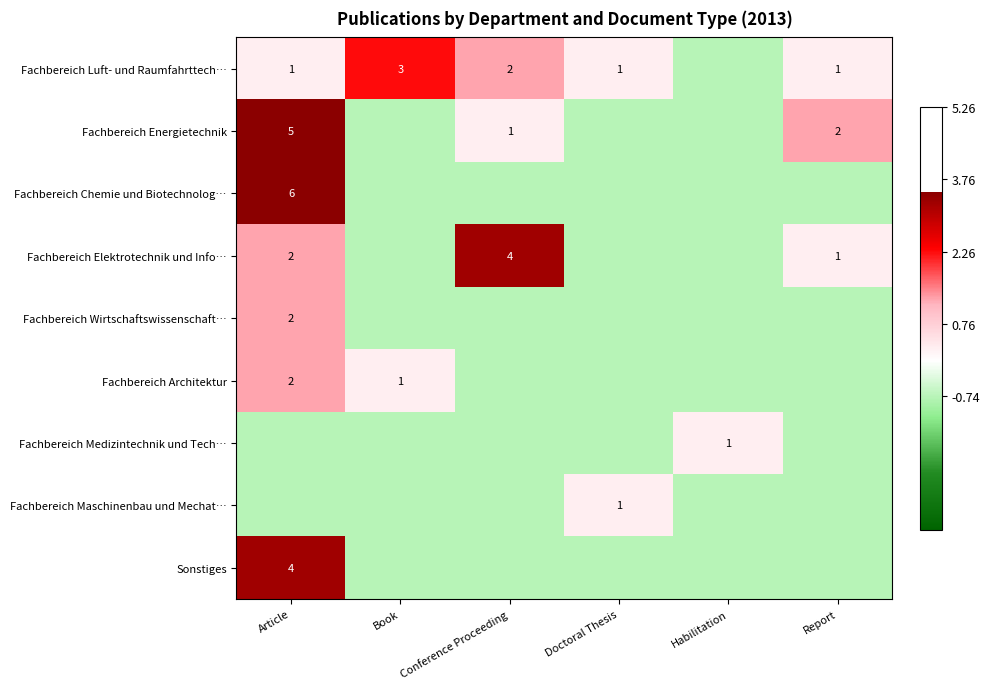

Rank the categories by Fachbereich Medizintechnik und Tech… value from lowest to highest.

Article, Book, Conference Proceeding, Doctoral Thesis, Report, Habilitation